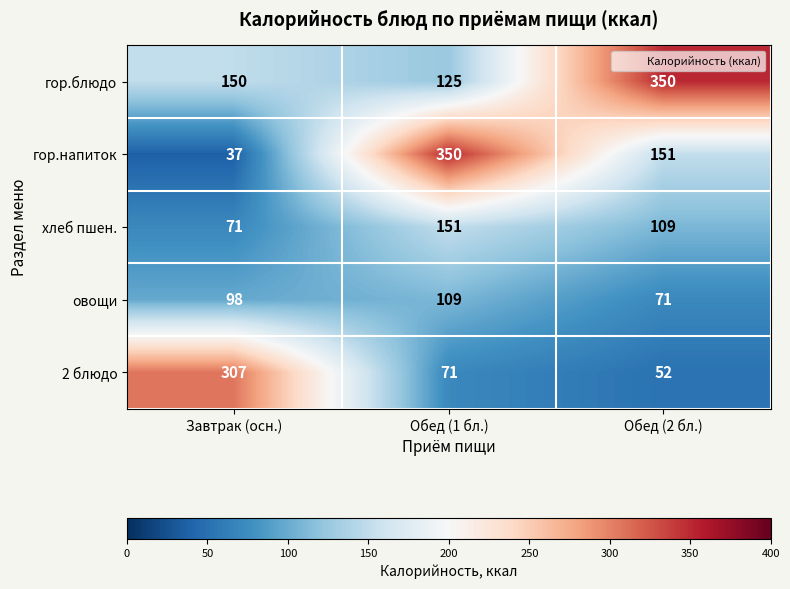

The гор.напиток series shows 151 at Обед (2 бл.). True or false?

True